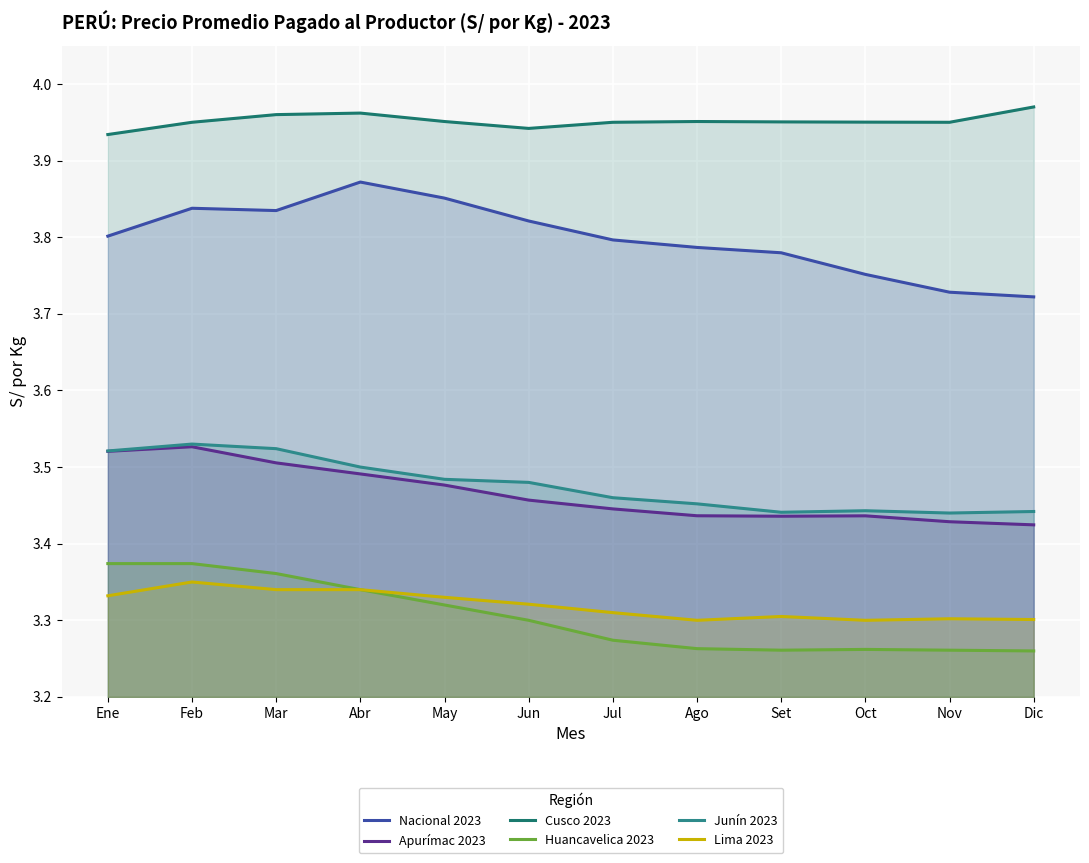

Read the Huancavelica 2023 value at Oct.

3.3